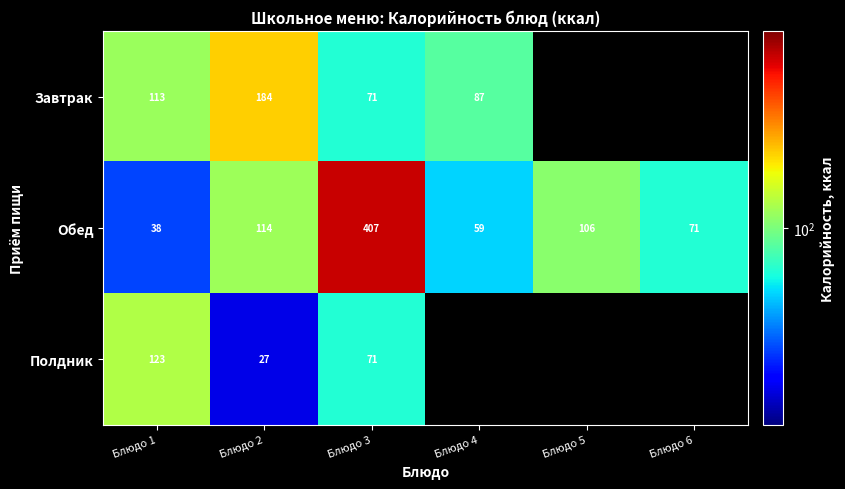

What is the difference between the Обед values at Блюдо 3 and Блюдо 1?

369.0